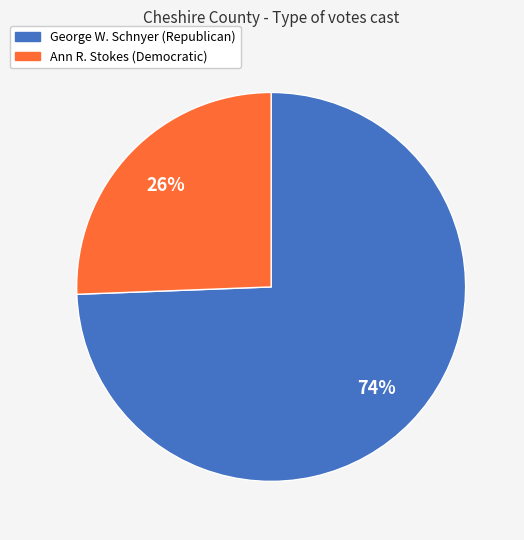

To the nearest percent, what is the average slice percentage?

50%